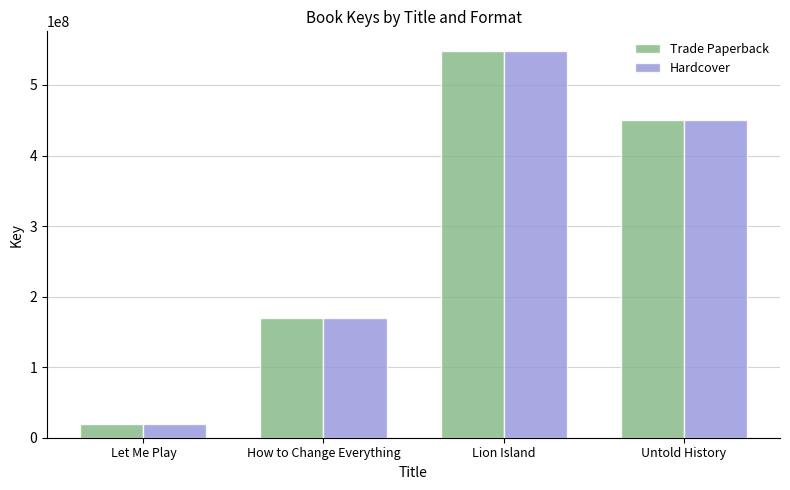

The Hardcover series shows 450731722 at Untold History. True or false?

True